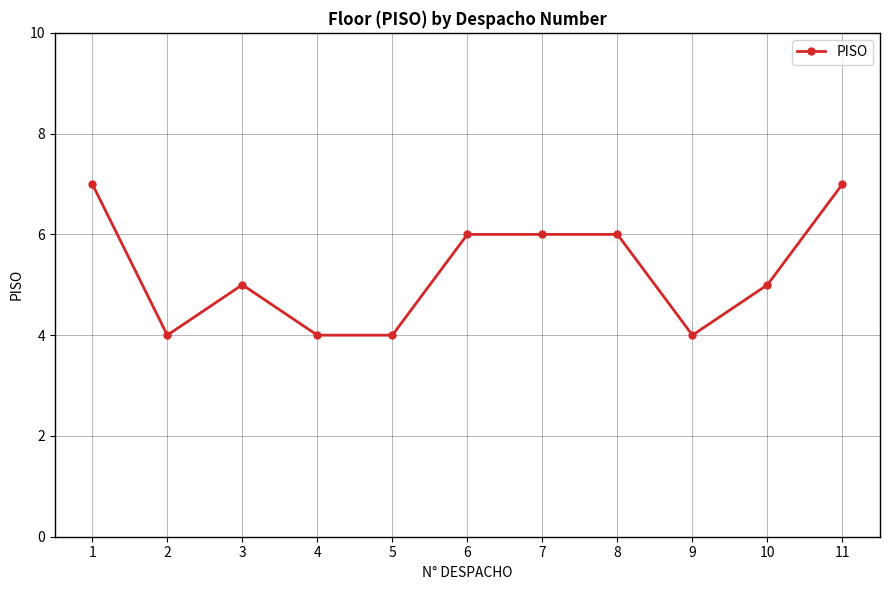

What is the smallest value displayed?

4